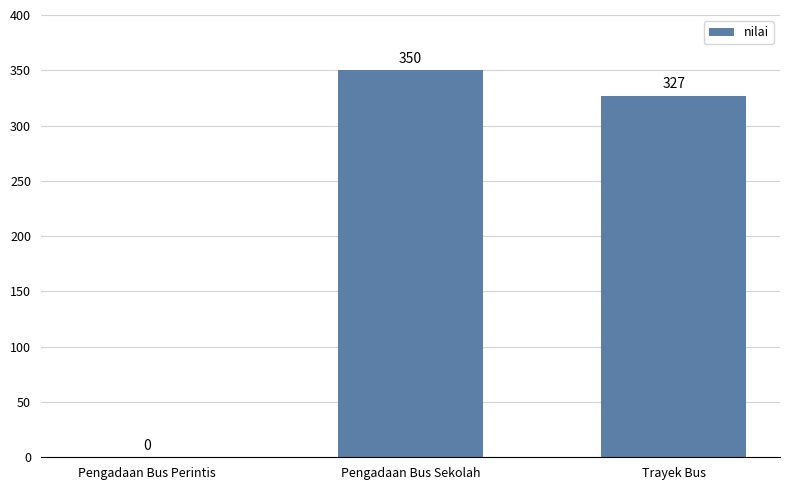

Is it true that the value at Pengadaan Bus Perintis is 0?

True